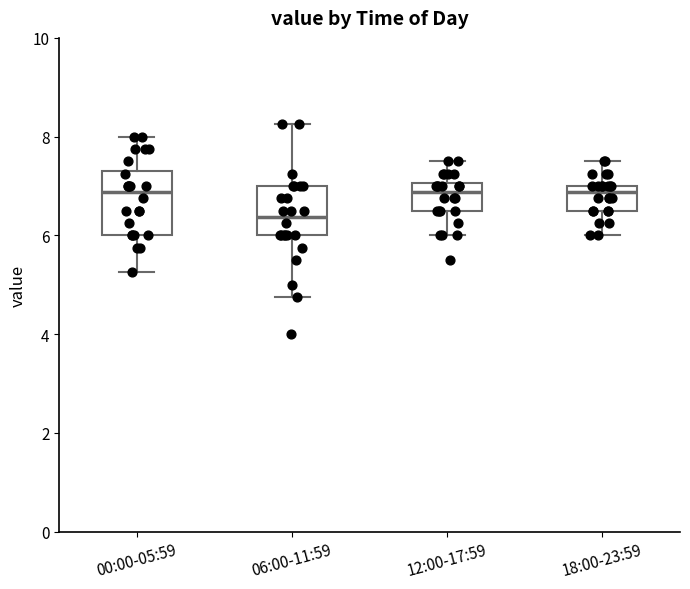

Which box's median line is the lowest?

06:00-11:59